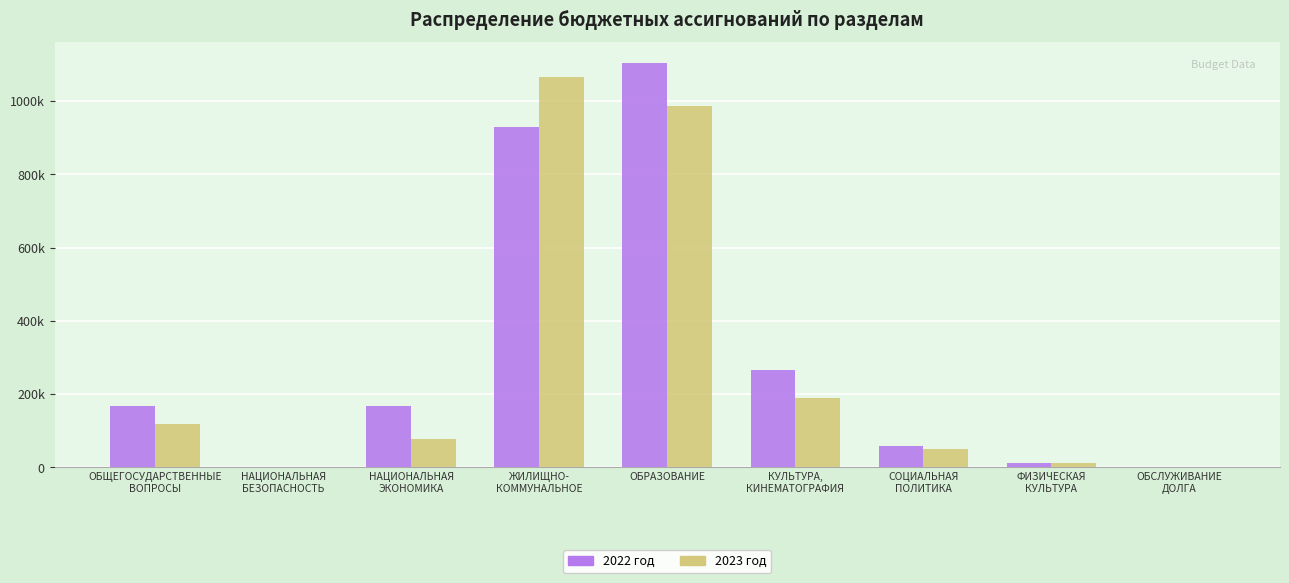

Which series has the largest total across all categories?

2022 год